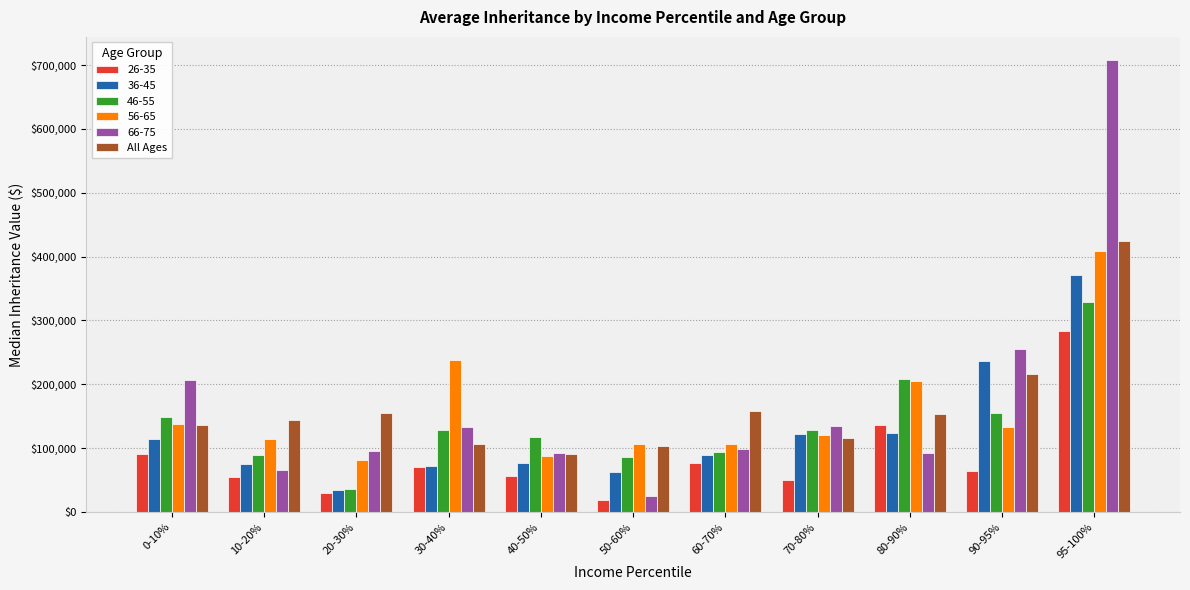

What is the difference between the highest and lowest values at 20-30%?

126730